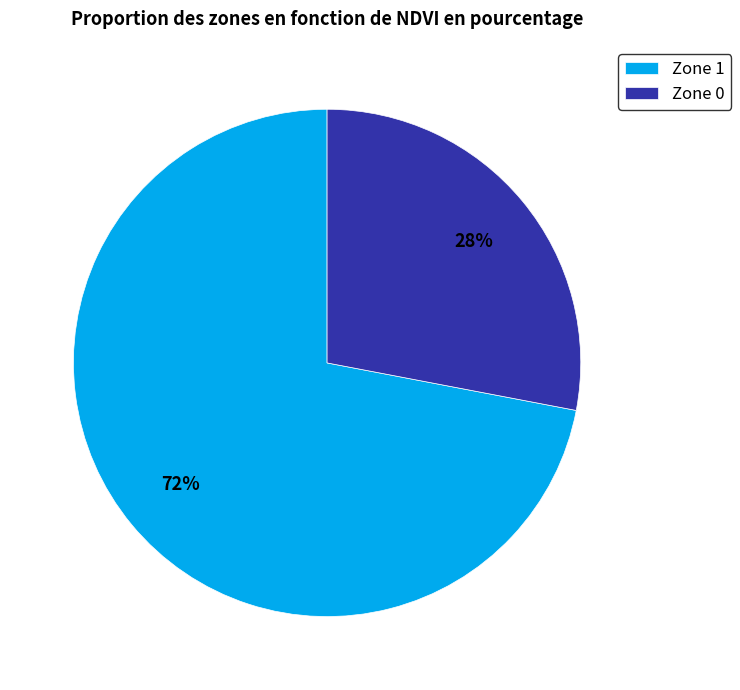

To the nearest percent, what is the average slice percentage?

50%